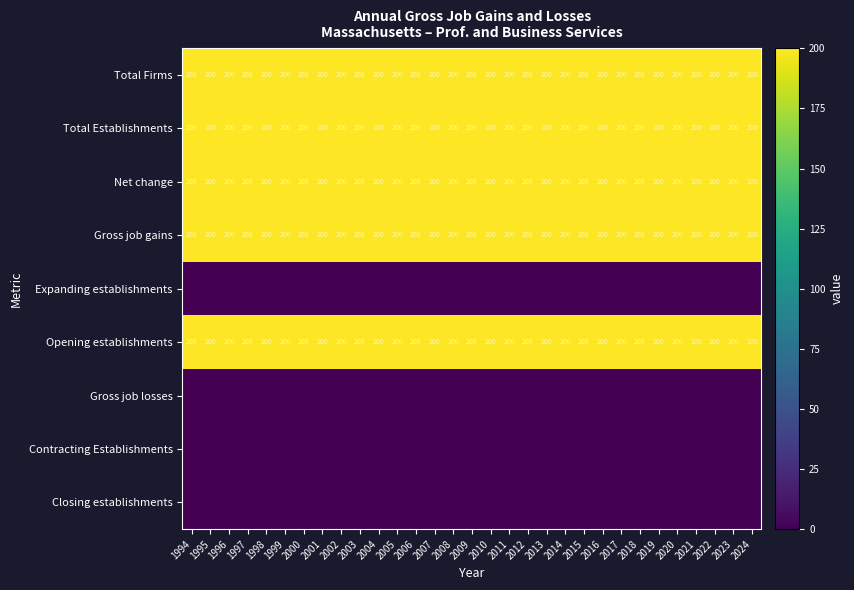

What is the spread (max minus min) of values at 2003?

200